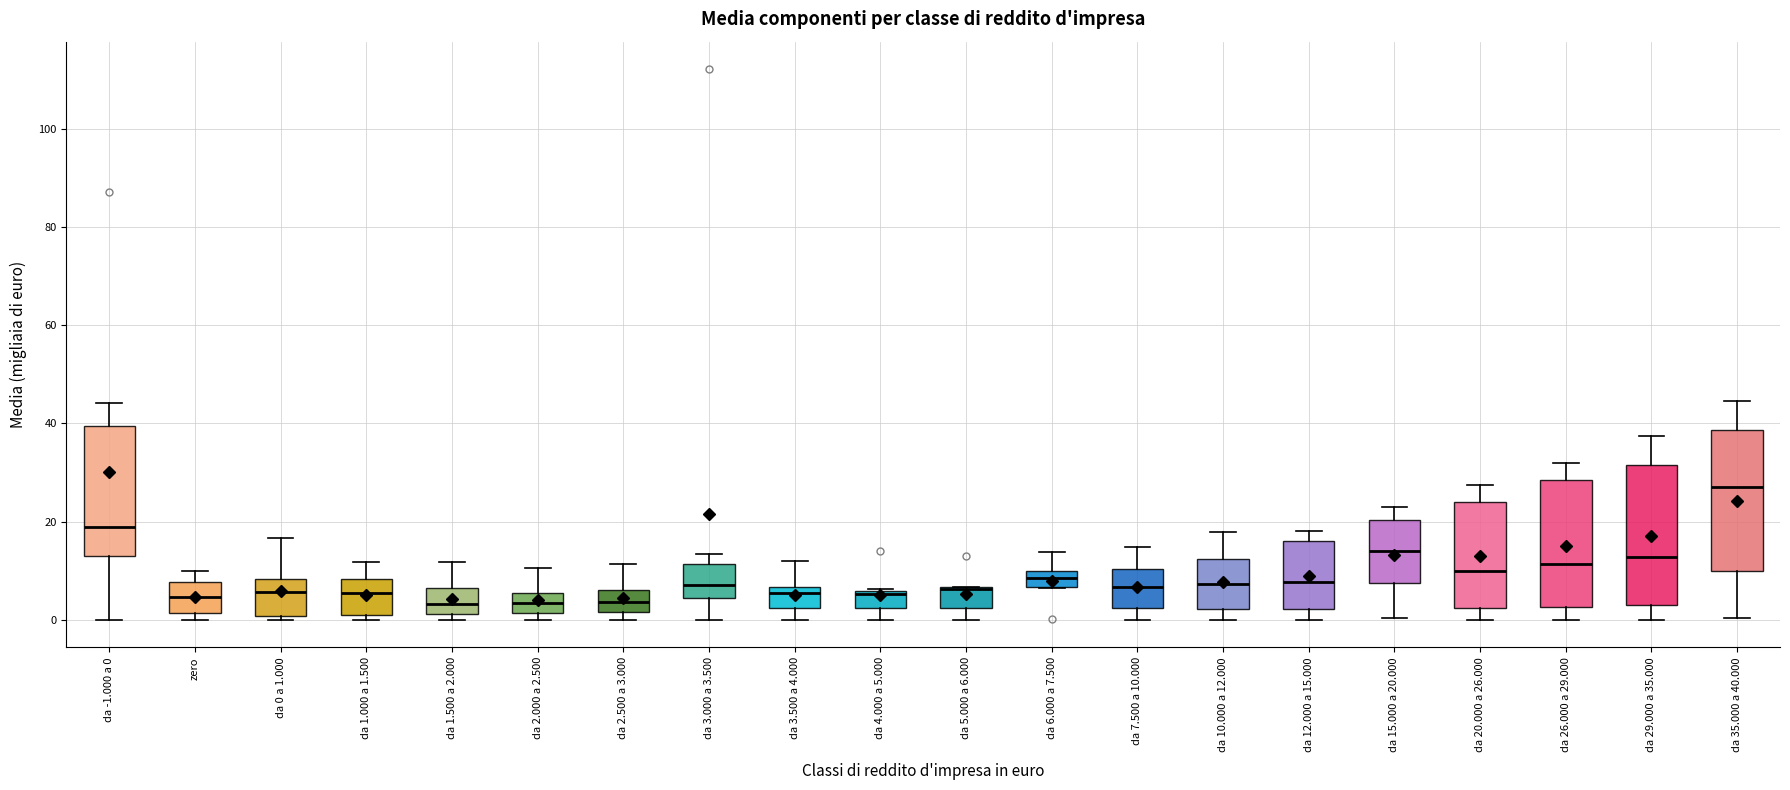

Where is the upper edge of the box for zero on the y-axis? The values are not printed on the chart, so give them approximately, as read against the axis.

8